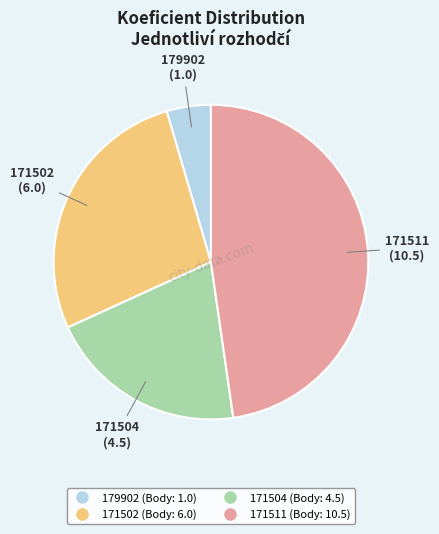

Is the sum of 171502 and 171511 greater than half?

Yes